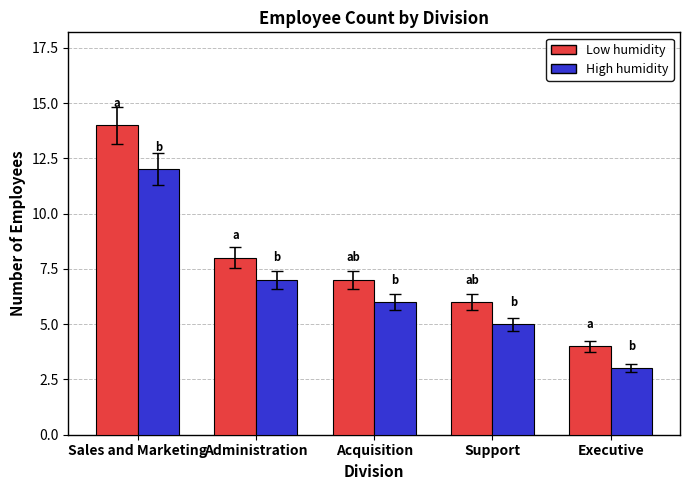

What is the sum of the High humidity values at Support and Administration?

12